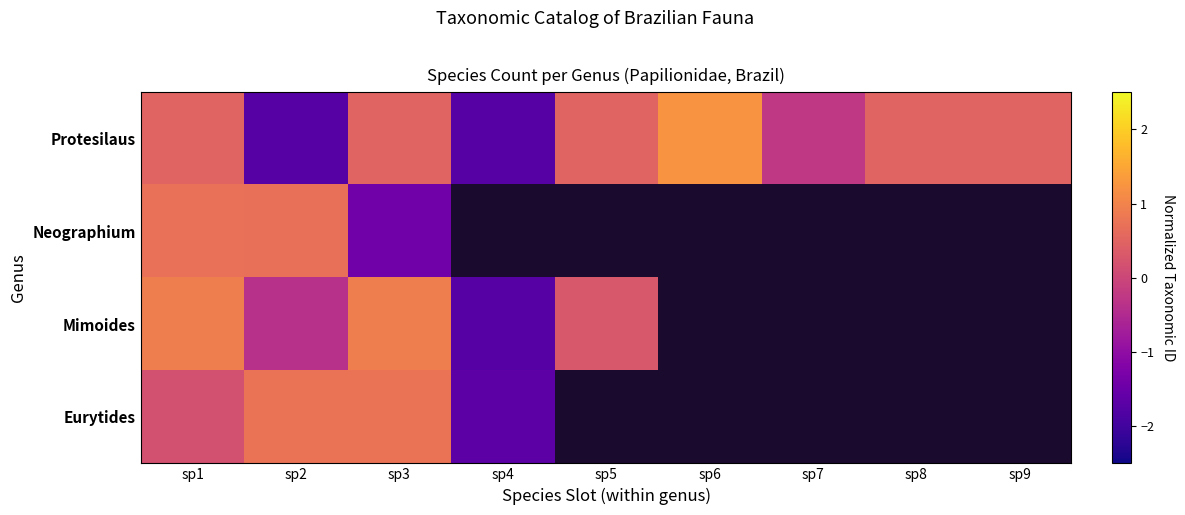

How many negative values does the Neographium series have?

1